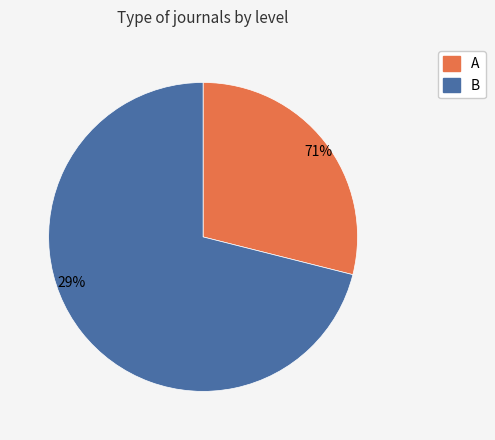

What is the largest slice in the pie chart?

B